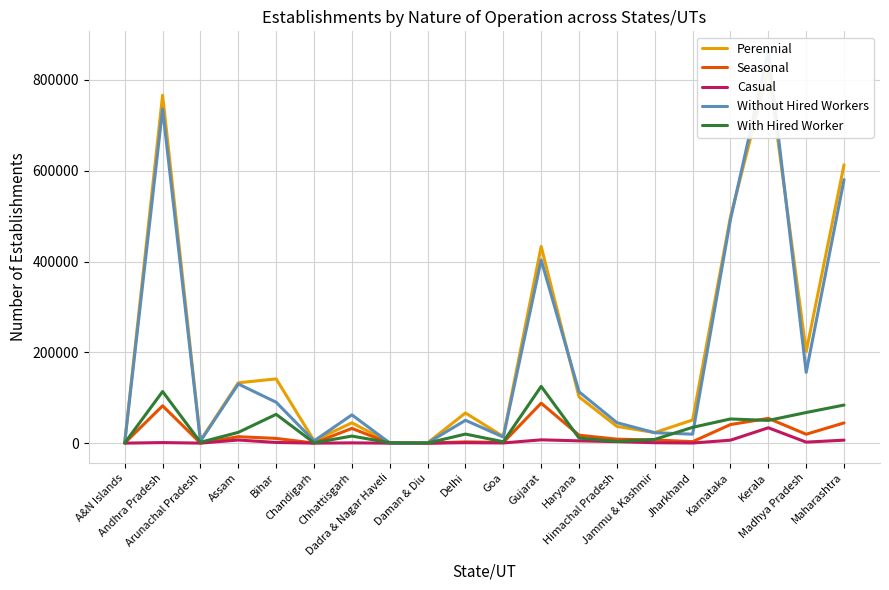

What is the label of the 17th point from the right?

Assam